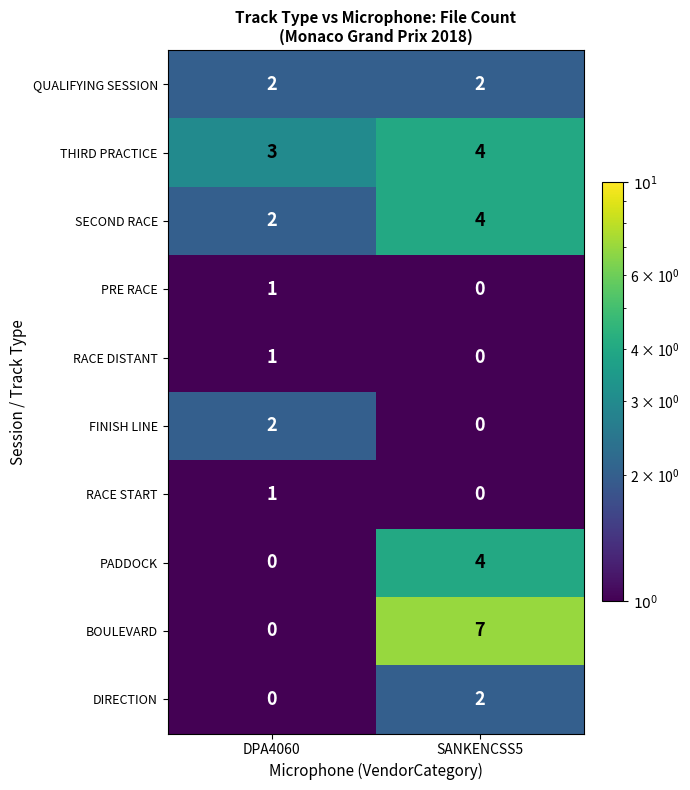

What is the average value of the THIRD PRACTICE series?

4